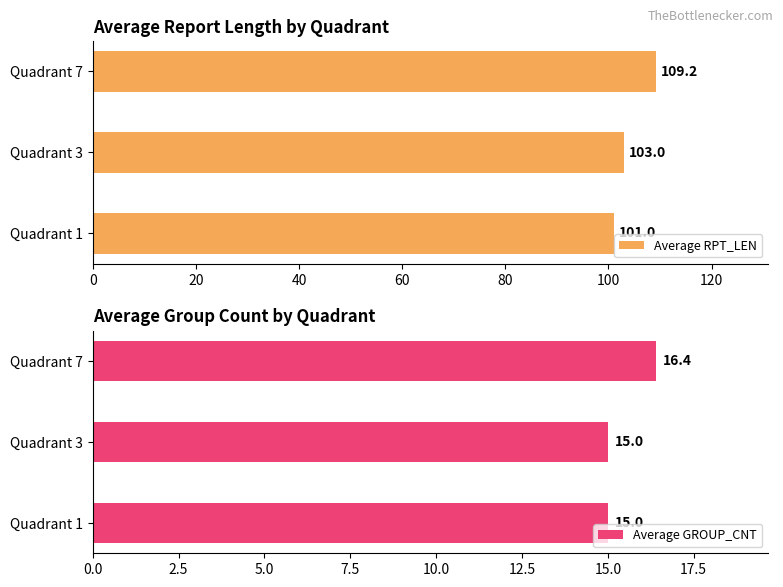

The Average RPT_LEN series shows 109.2 at Quadrant 7. True or false?

True